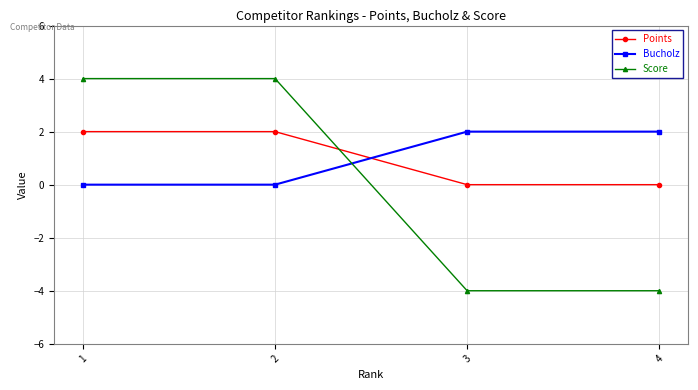

What is the maximum value for Score?

4